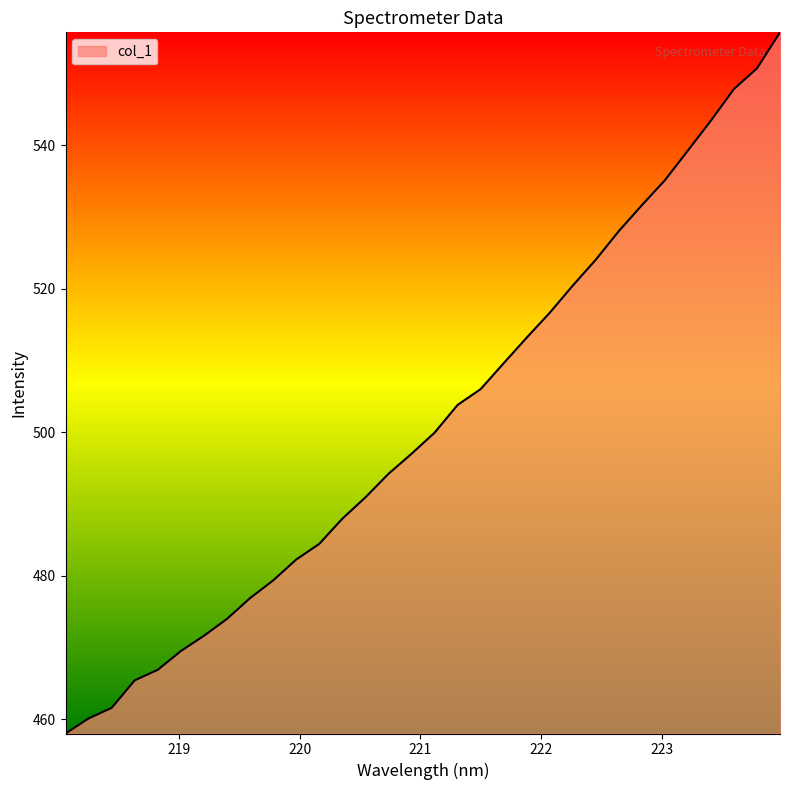

What is the difference between the maximum and second lowest values?

95.7